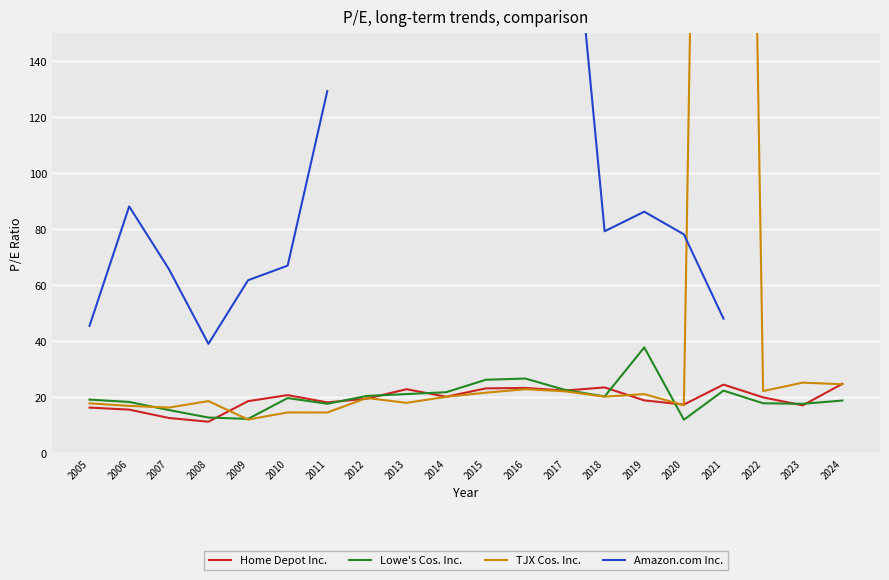

Which series has the largest total across all categories?

TJX Cos. Inc.